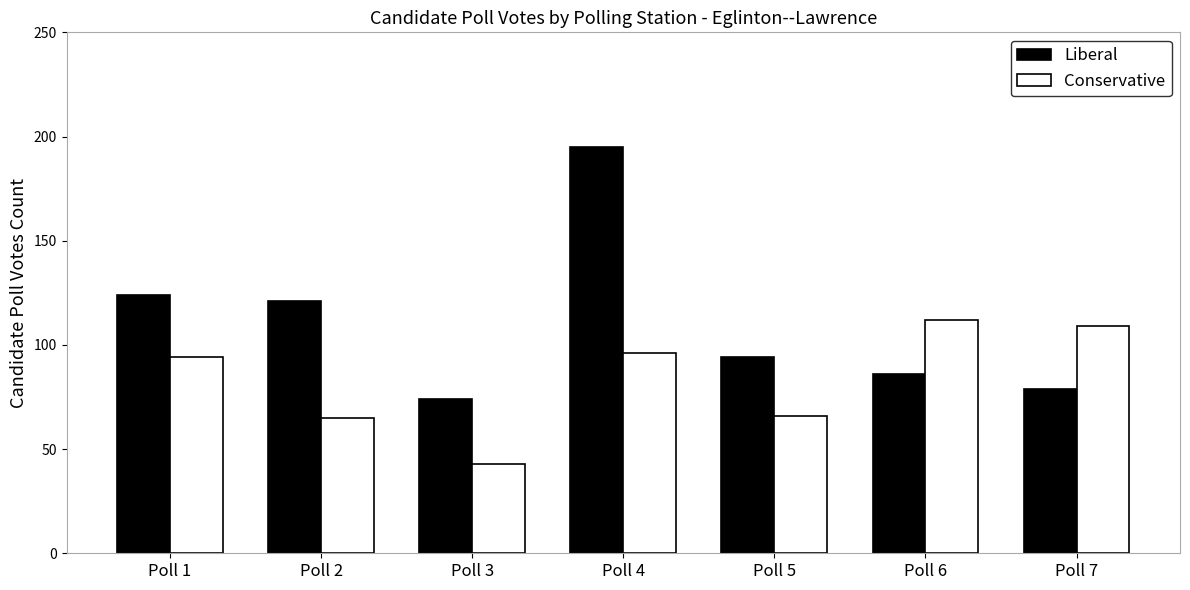

The value of Liberal at Poll 7 is 139. True or false?

False